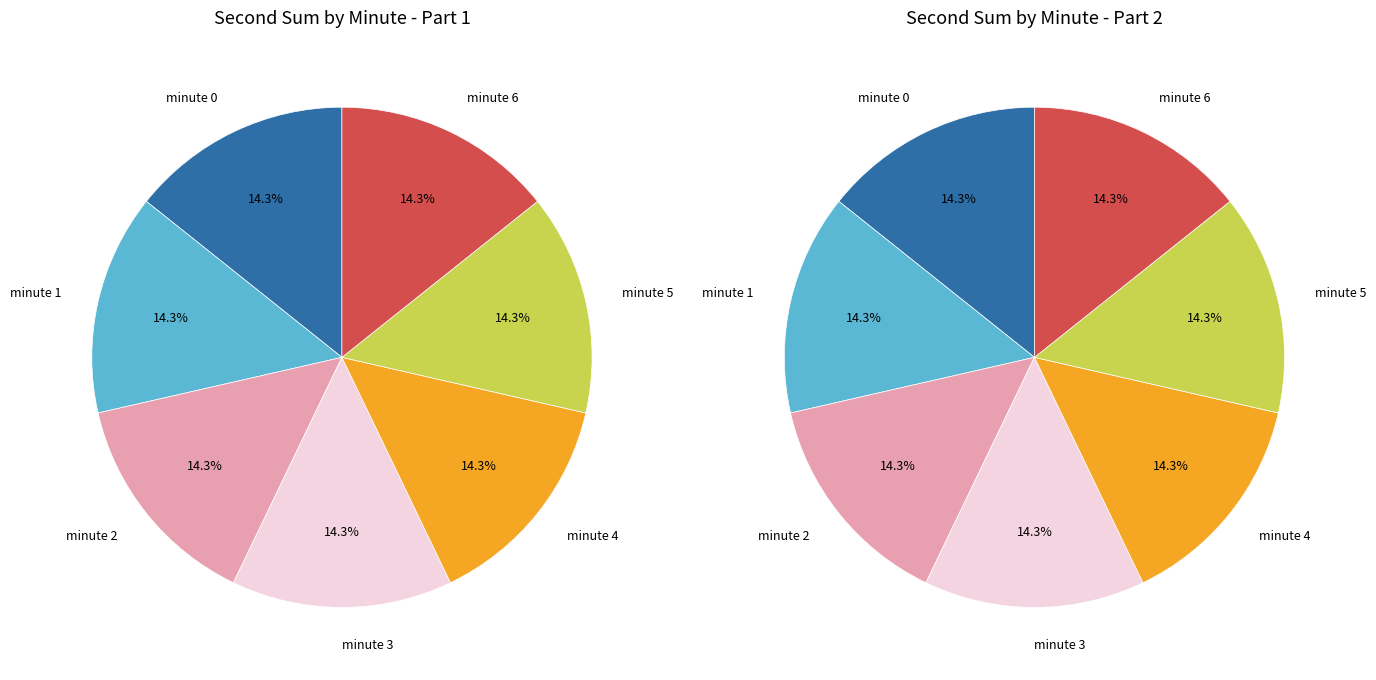

Does any single category account for the majority?

No